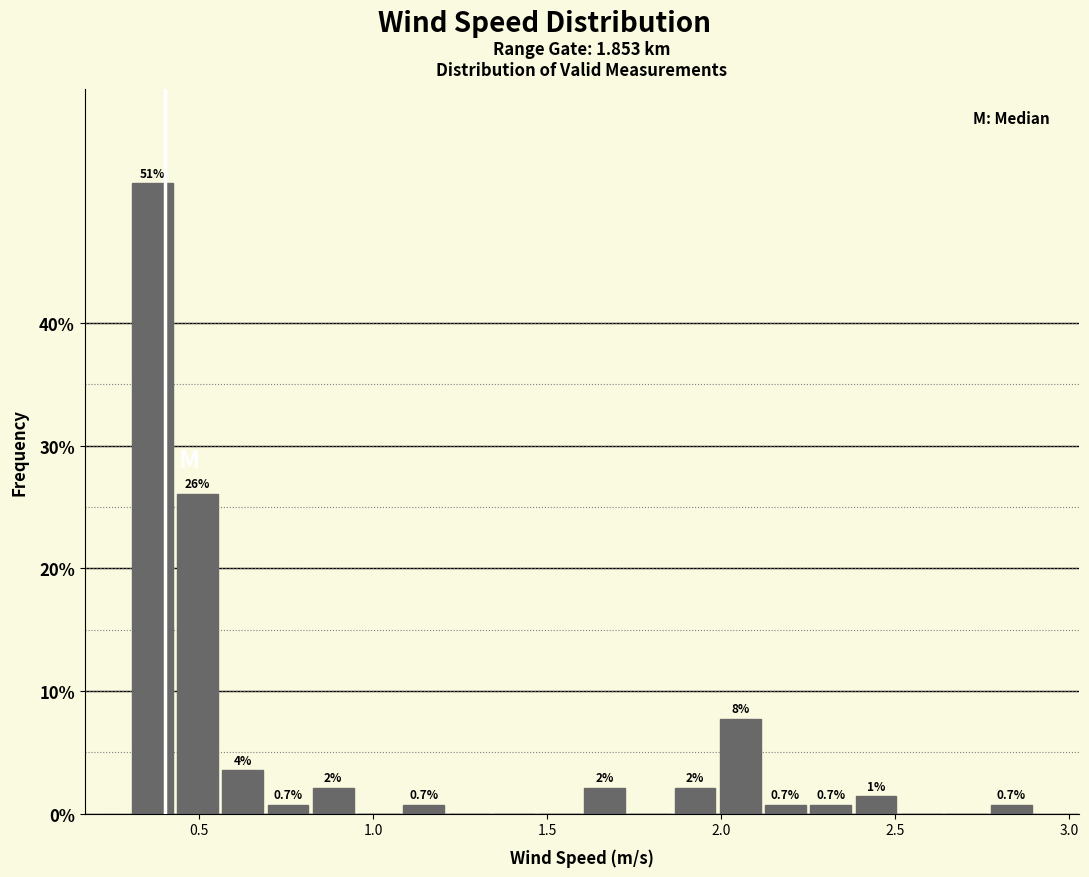

Around what value on the x-axis is the tallest bar? Give the approximate position of its centre, as read against the axis.

0.35